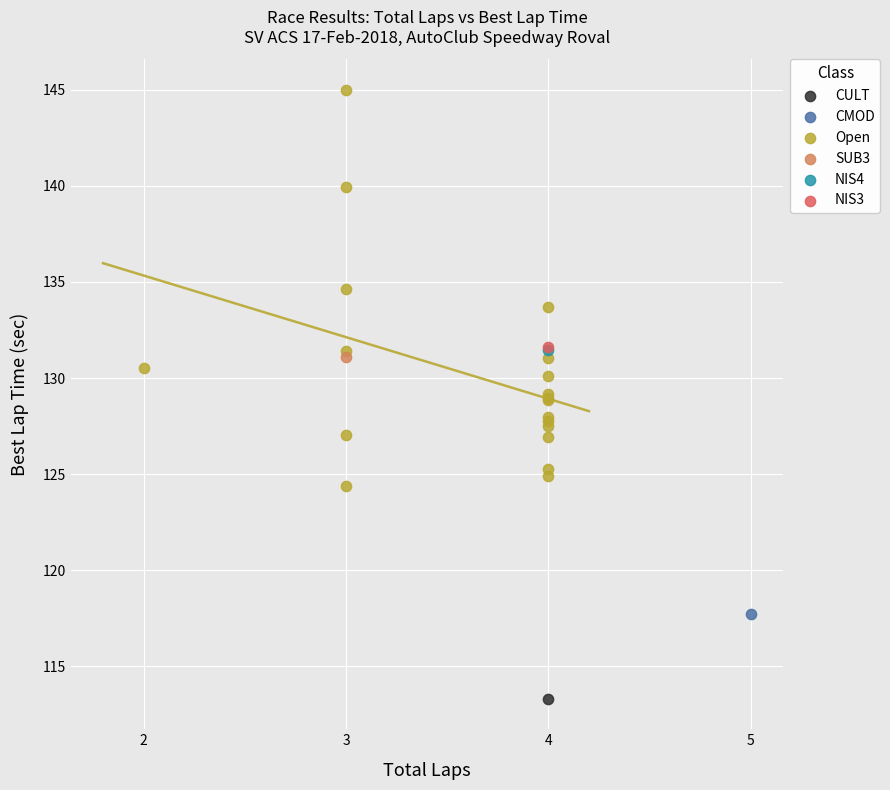

What are all the series names shown in the legend?

CULT, CMOD, Open, SUB3, NIS4, NIS3